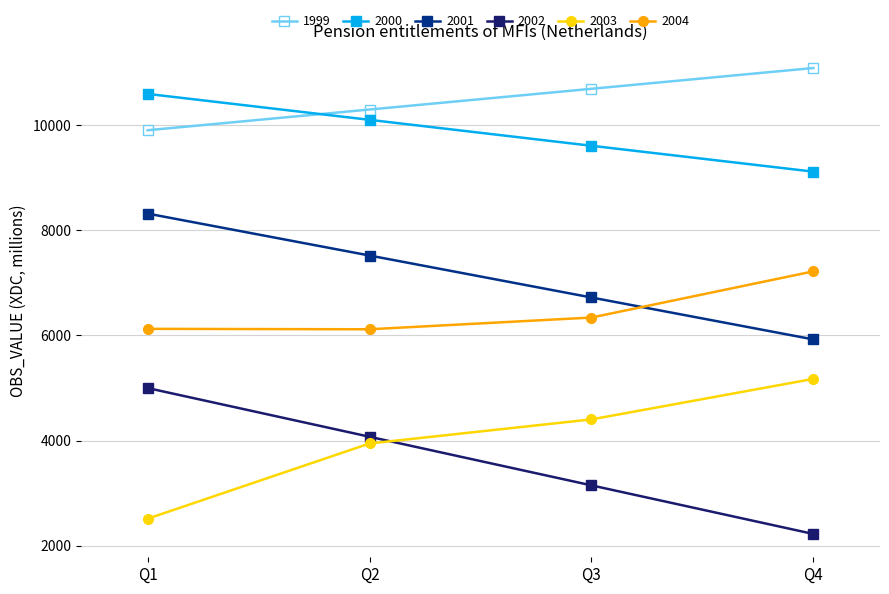

What is the approximate value of 1999 at Q3?

10688